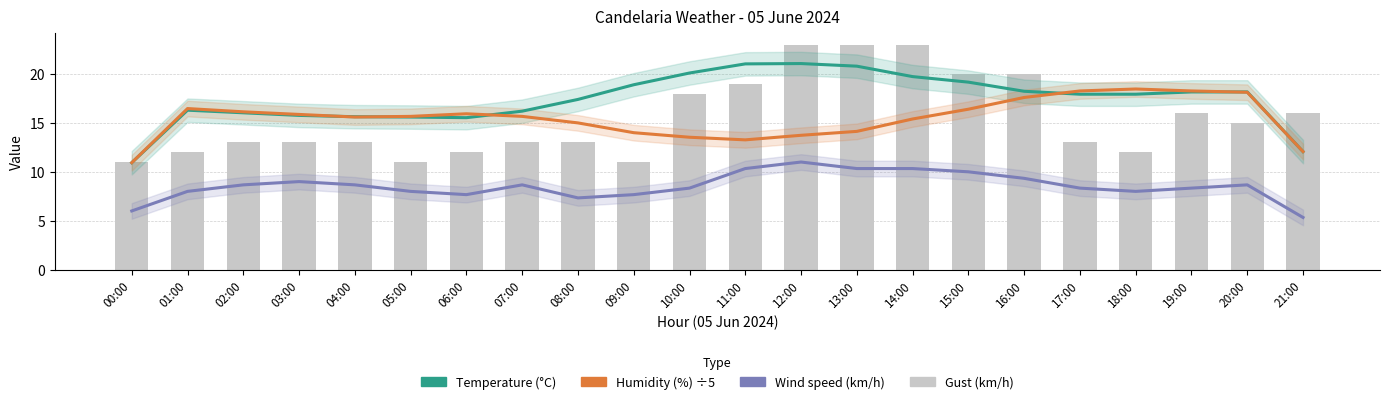

At 21:00, list the series in order from largest to smallest.

Gust (km/h), Temperature (°C), Humidity (%) ÷5, Wind speed (km/h)